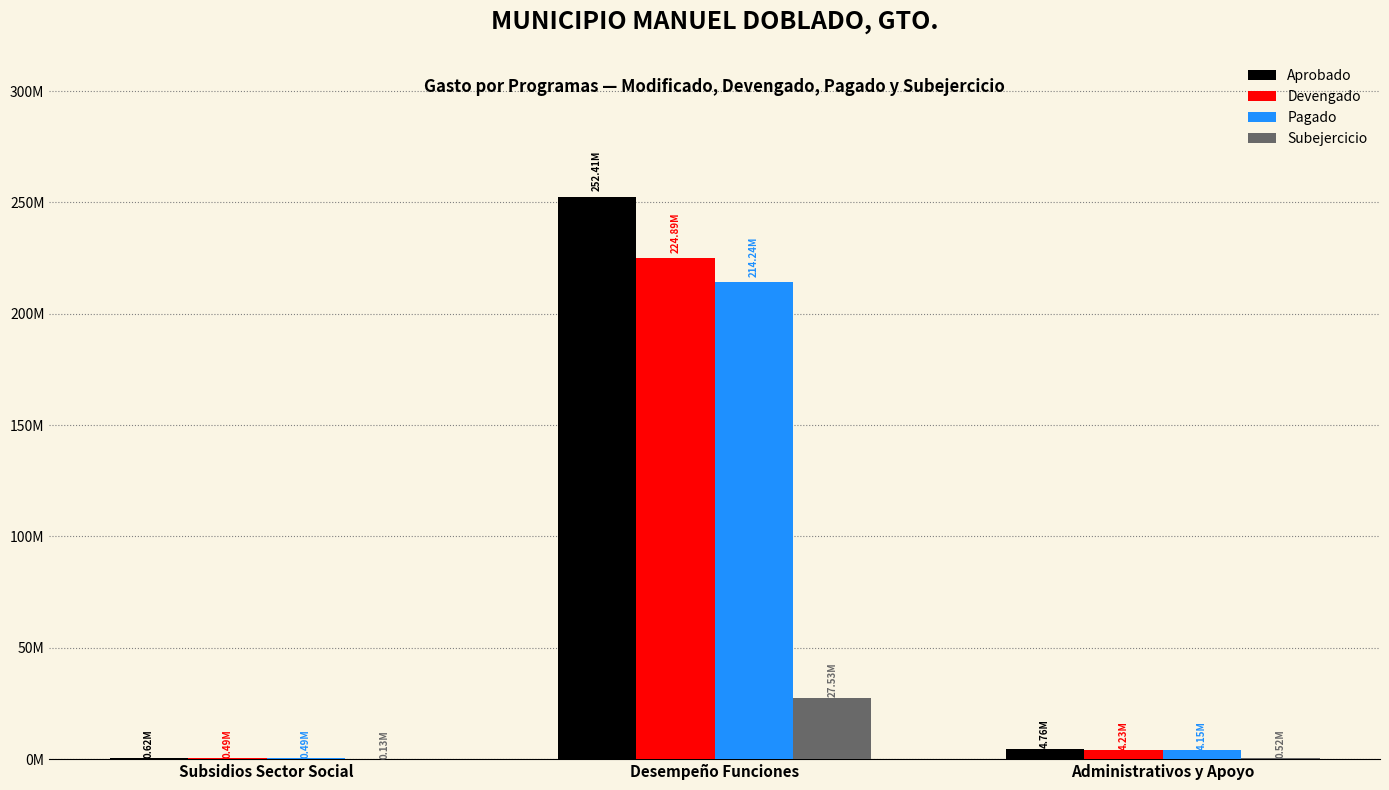

What is the difference between the maximum and minimum values in the Devengado series?

224394080.4